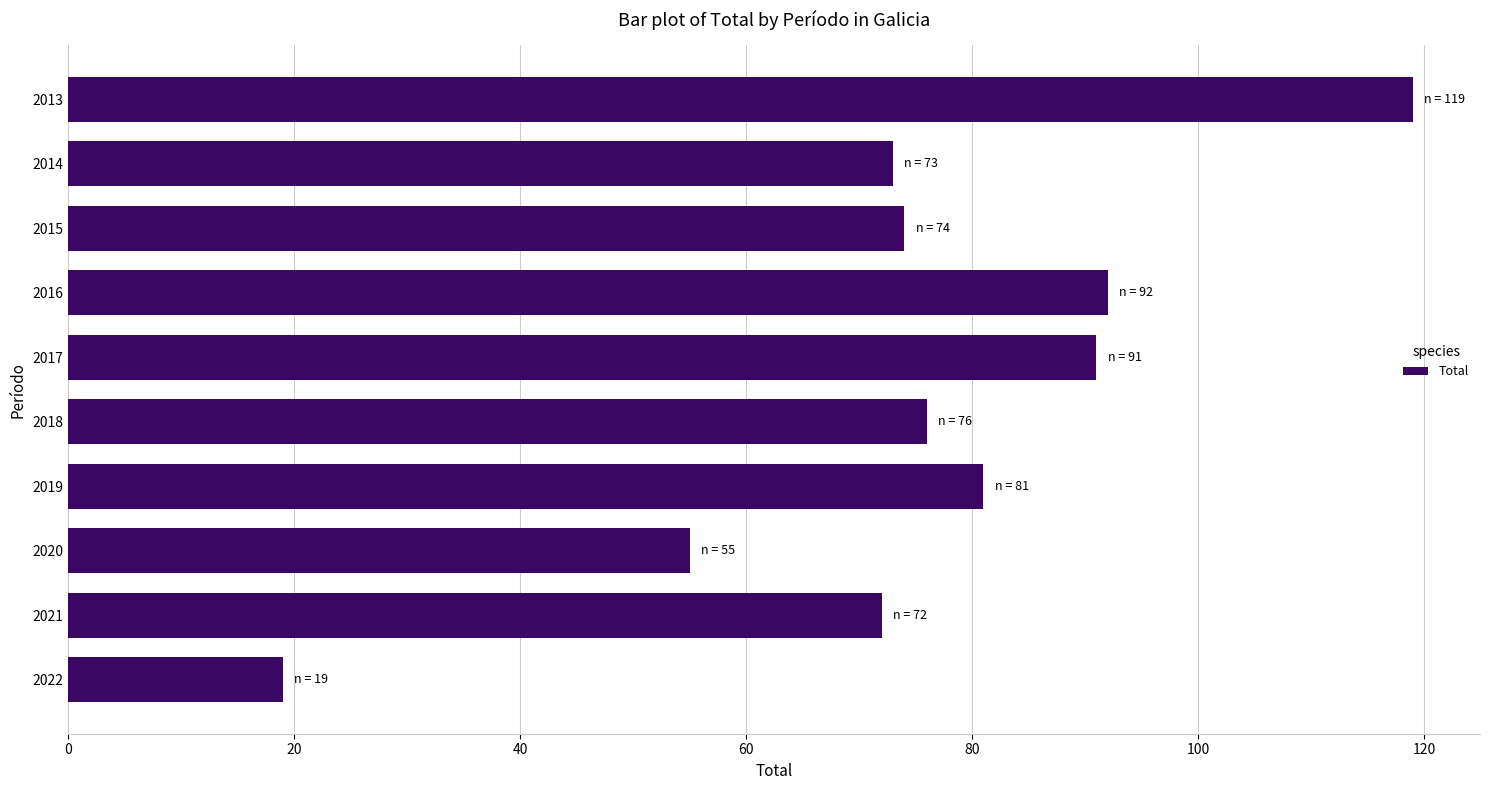

Rank the categories by value from highest to lowest.

2013, 2016, 2017, 2019, 2018, 2015, 2014, 2021, 2020, 2022